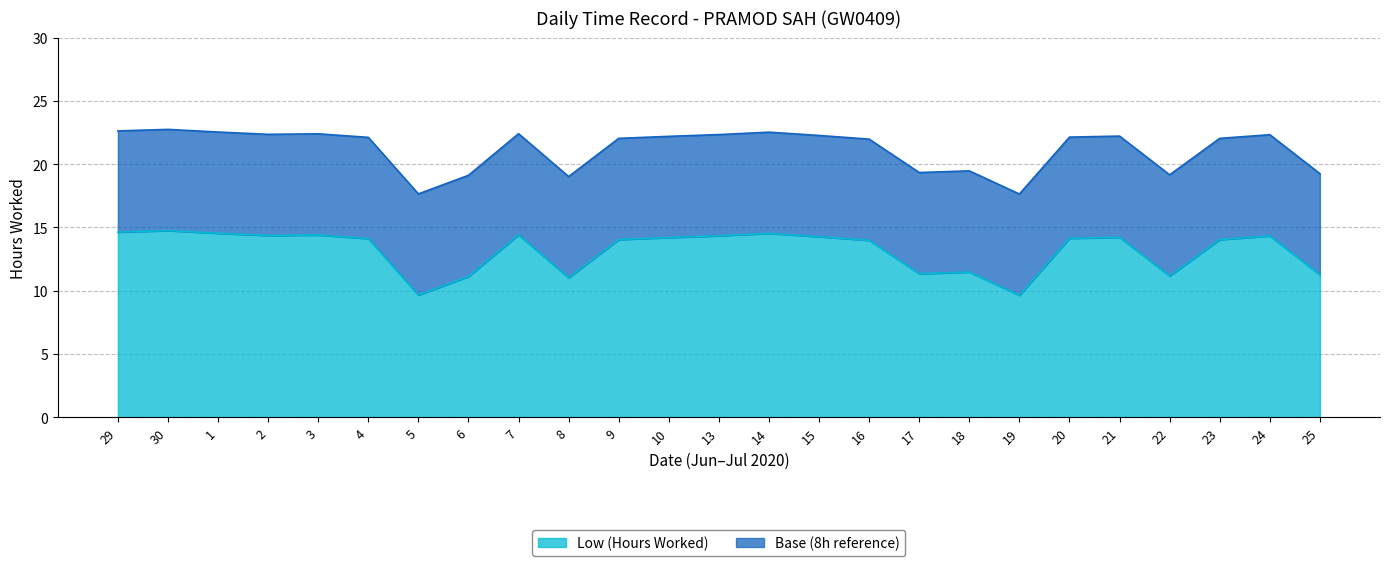

The chart shows a value of 6.7 at 30. True or false?

False